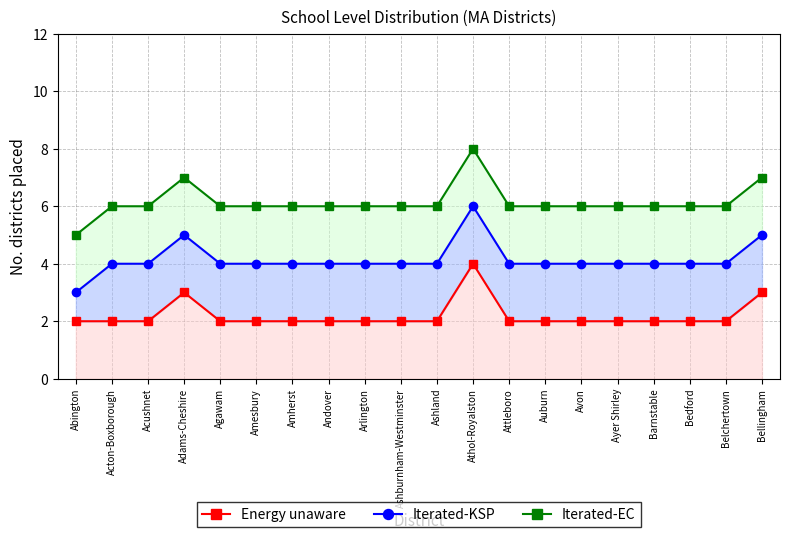

Reading left to right, list all the values displayed in this chart.

Energy unaware: 2	2	2	3	2	2	2	2	2	2	2	4	2	2	2	2	2	2	2	3
Iterated-KSP: 3	4	4	5	4	4	4	4	4	4	4	6	4	4	4	4	4	4	4	5
Iterated-EC: 5	6	6	7	6	6	6	6	6	6	6	8	6	6	6	6	6	6	6	7